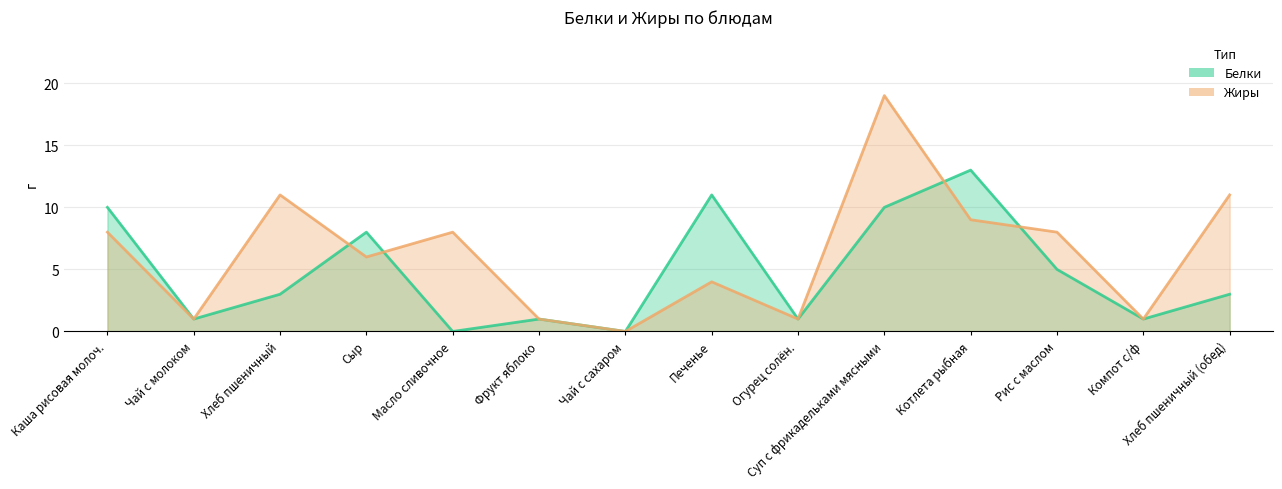

Where is Белки nearest to the value 6?

Рис с маслом